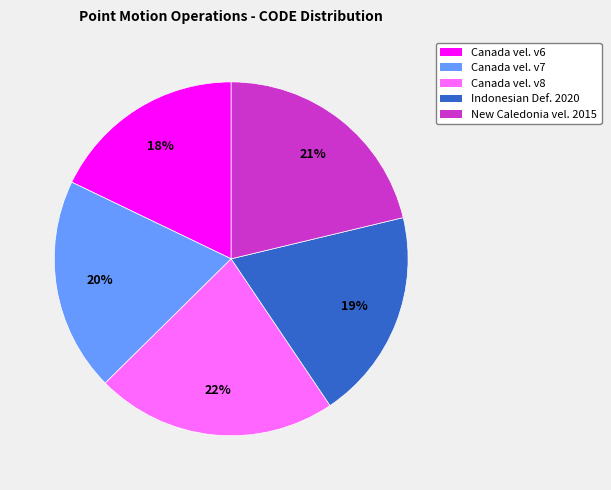

To the nearest percent, what is the average slice percentage?

20%